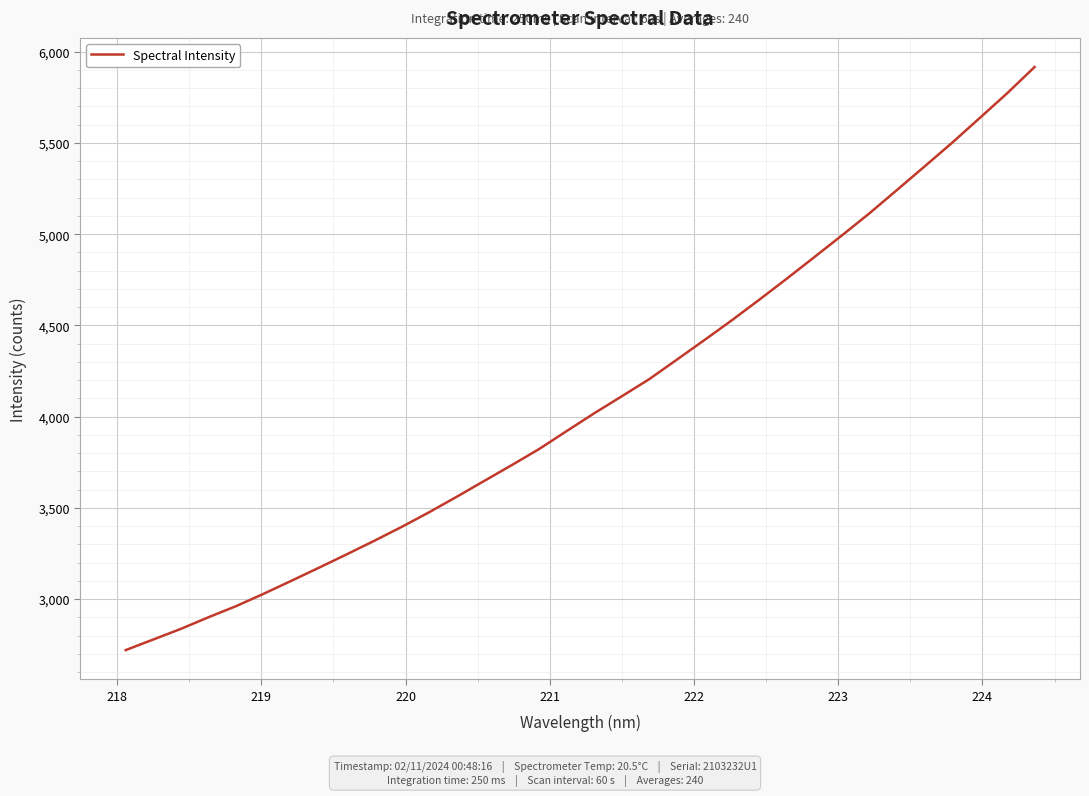

What is the difference between the maximum and minimum values?

3195.7